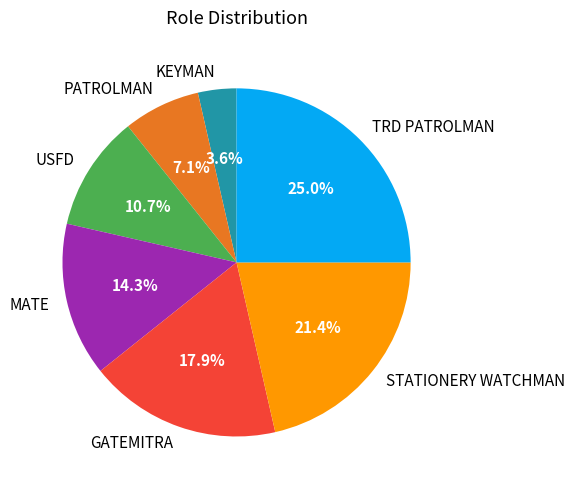

What percentage is NOT represented by USFD?

89.3%